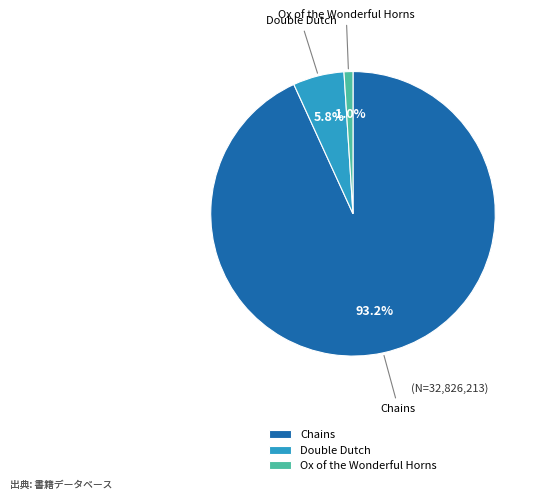

To the nearest percent, what is the combined percentage of Double Dutch and Ox of the Wonderful Horns?

7%